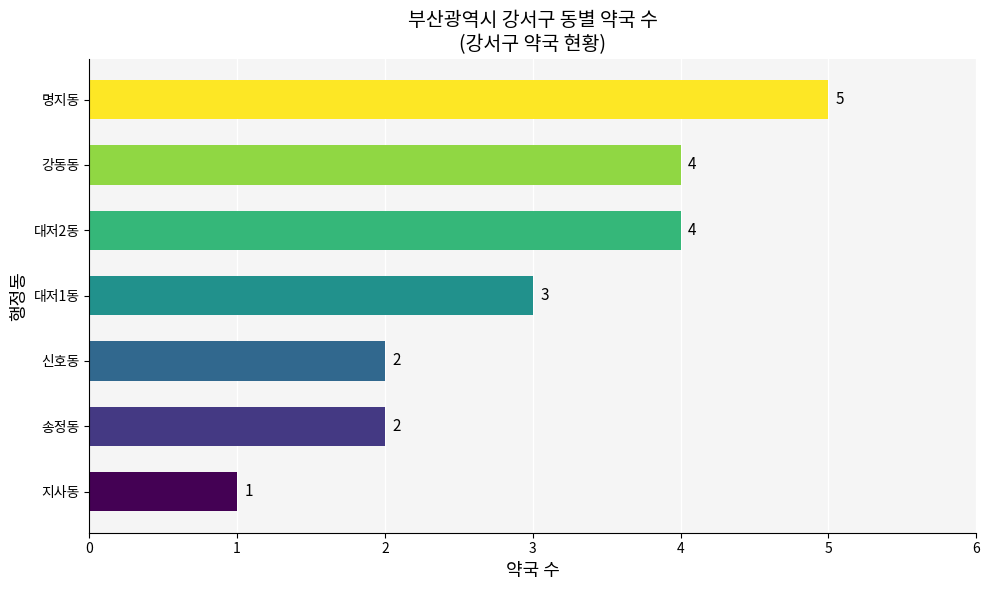

What is the smallest value displayed?

1